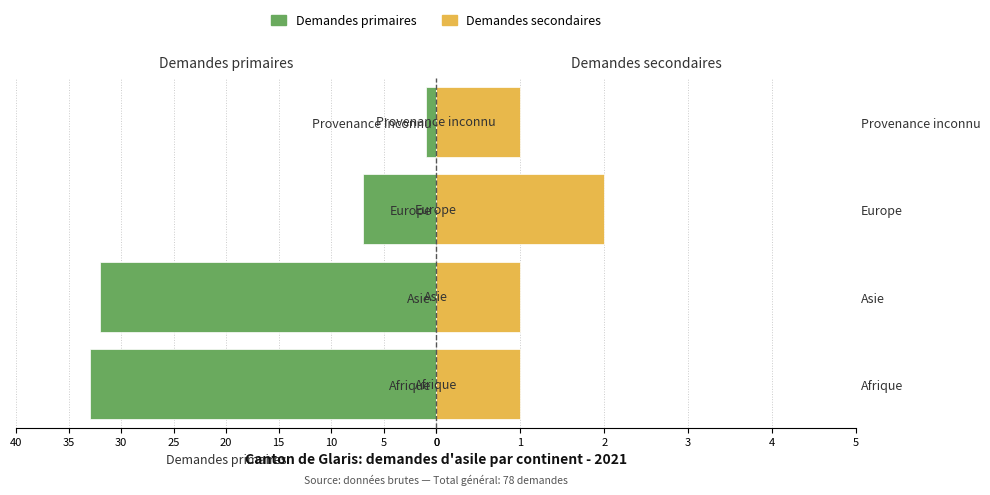

Is it true that Demandes primaires equals 13 at 0?

False